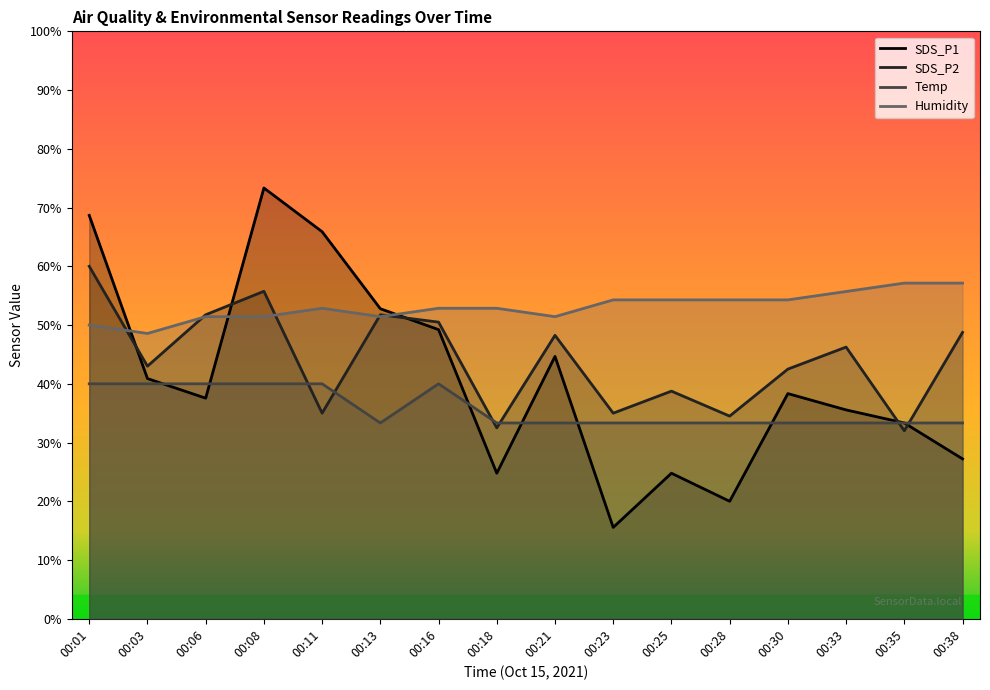

What is the total value across all series at 00:11?

193.7